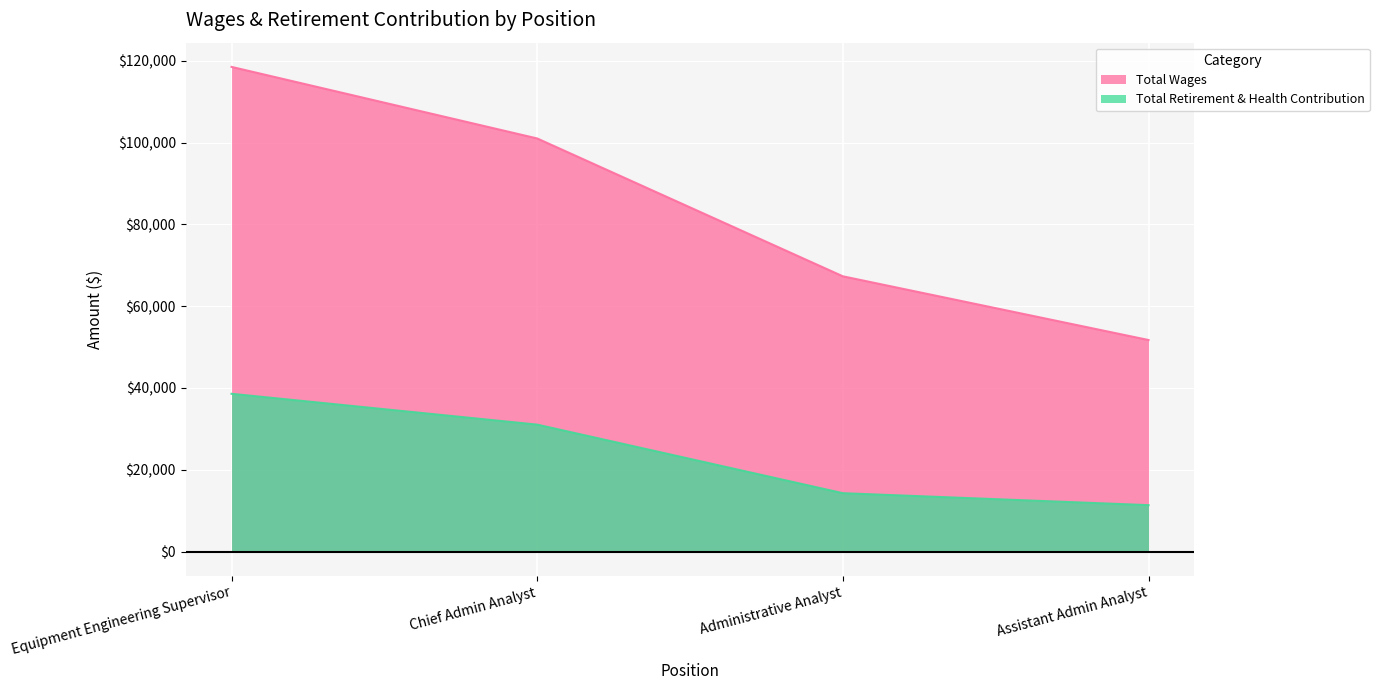

True or false: Total Retirement & Health Contribution and Total Wages cross at least once.

False